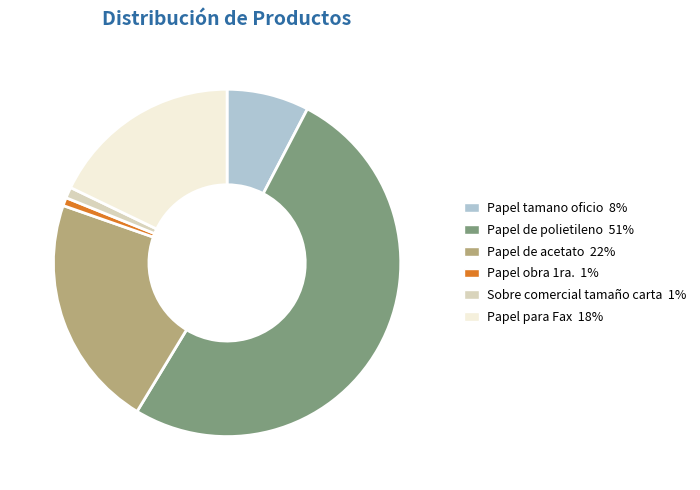

Is the sum of Papel para Fax and Papel obra 1ra. greater than half?

No